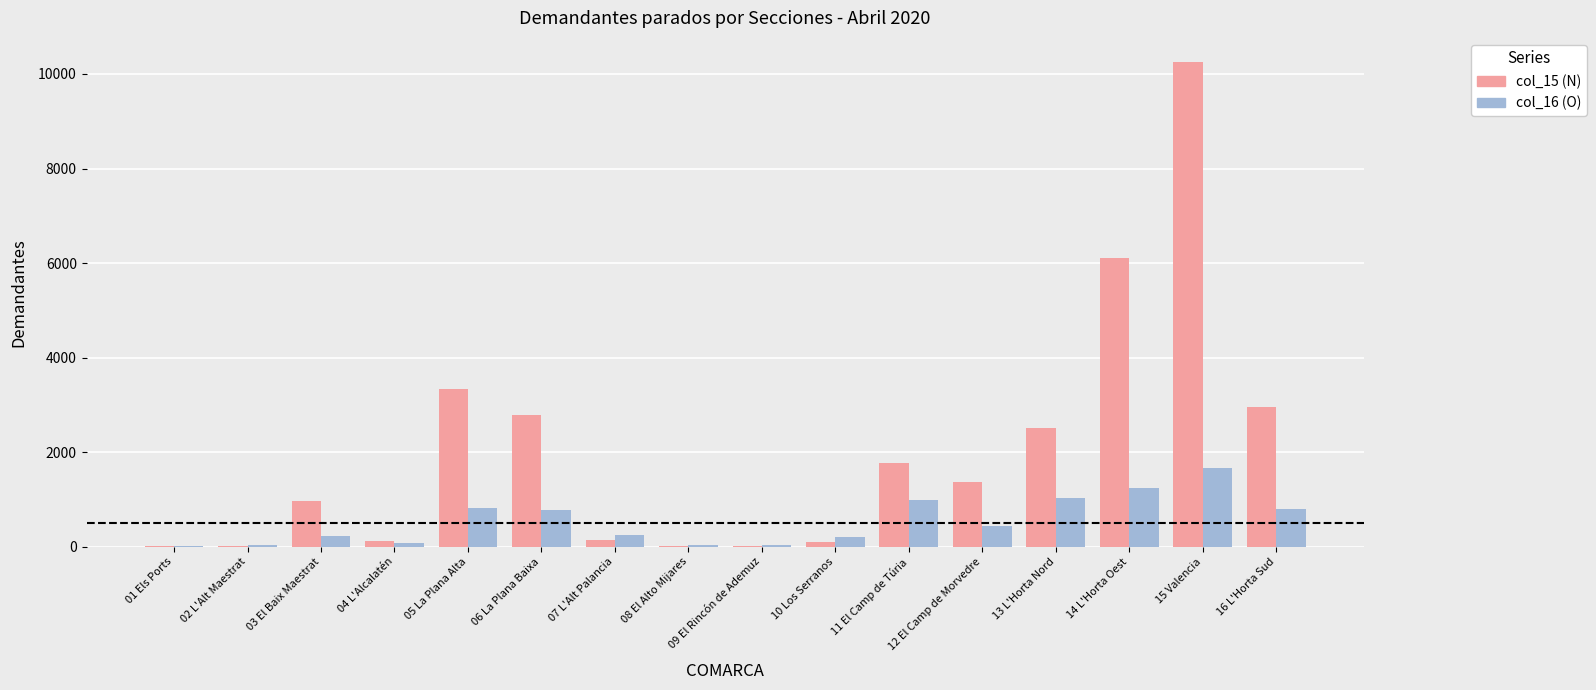

The value of col_16 (O) at 14 L'Horta Oest is 434. True or false?

False